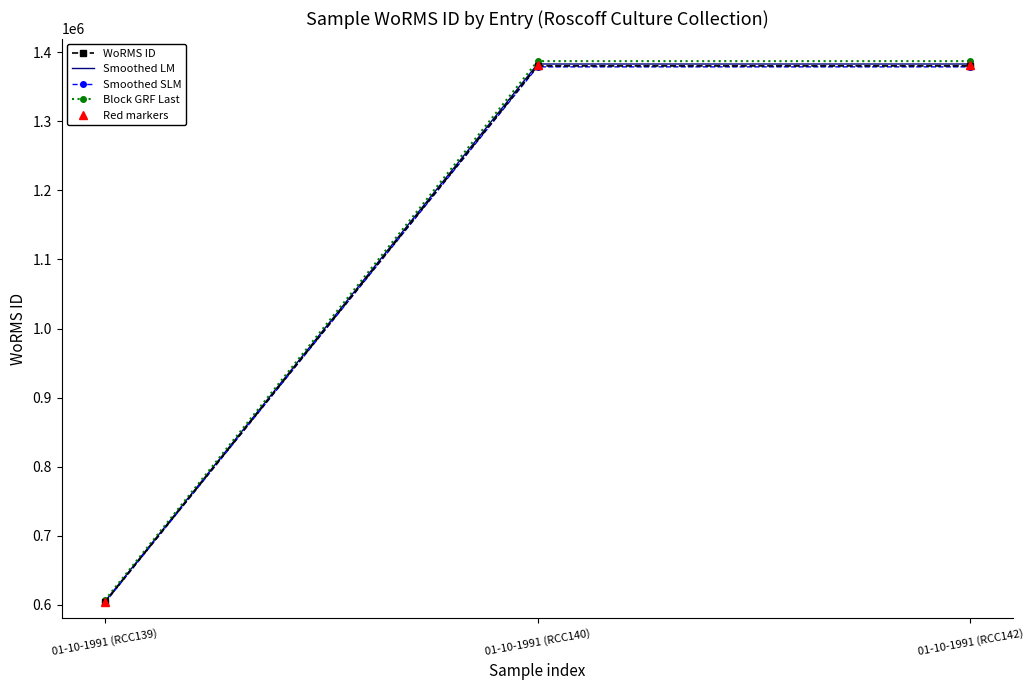

At how many categories does at least one series exceed 810807?

2